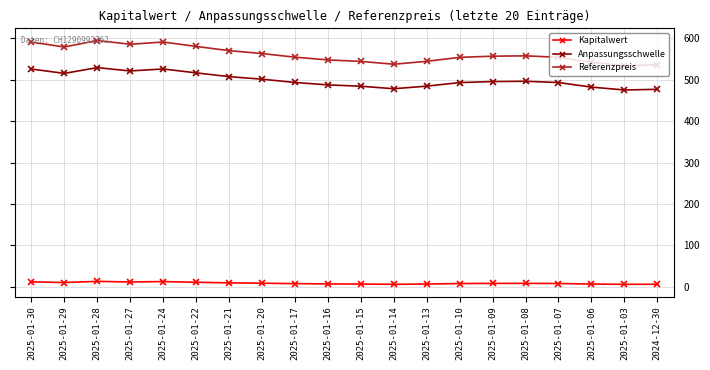

In Kapitalwert, how many points are lower than both neighbors (excluding endpoints)?

4